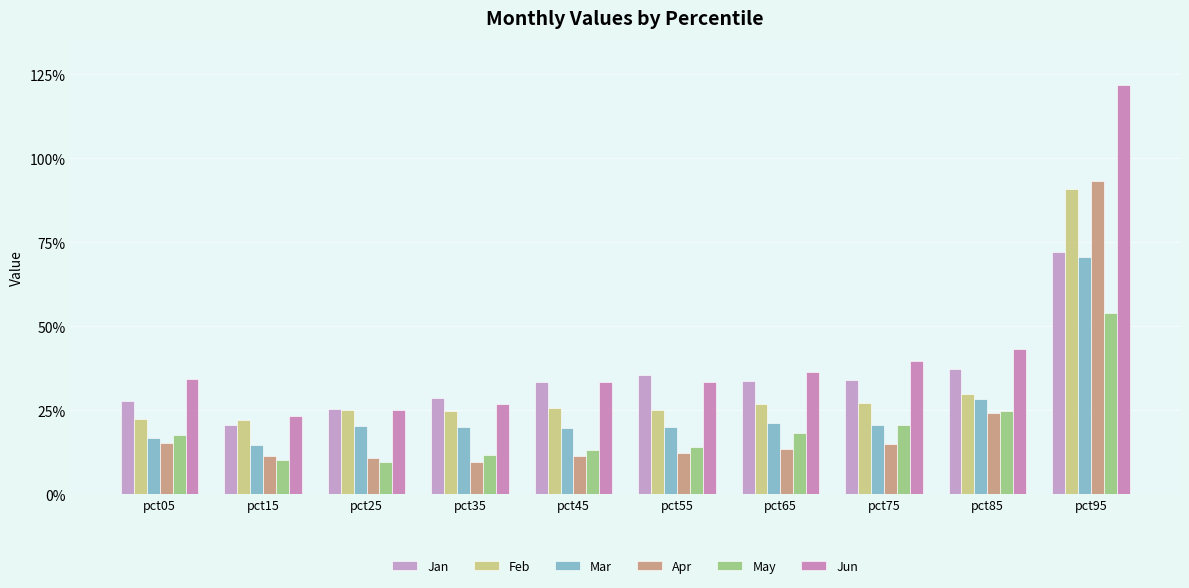

List the series in order of their peak value, highest first.

Jun, Apr, Feb, Jan, Mar, May